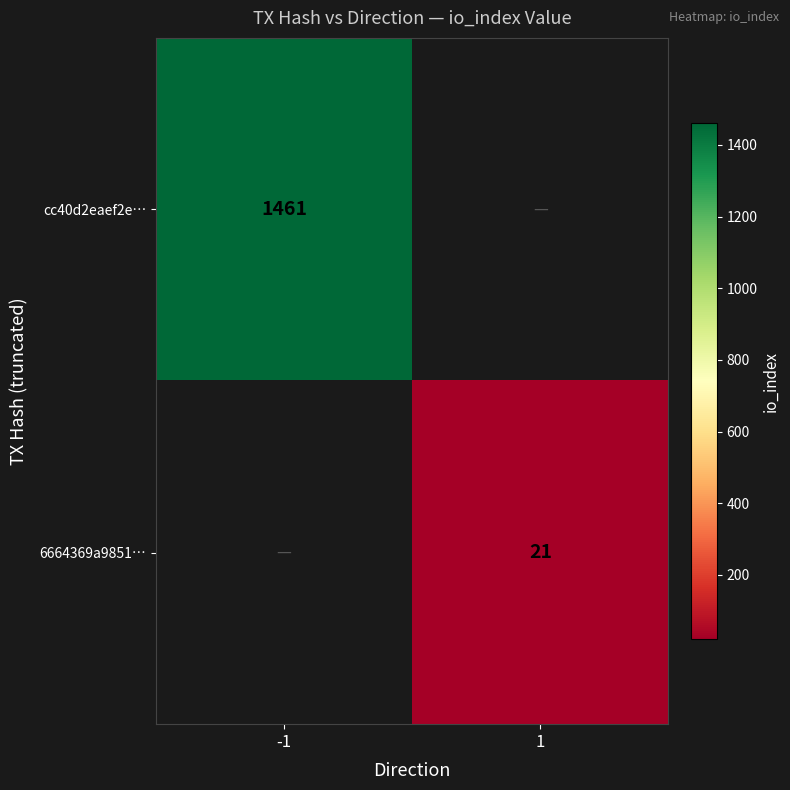

The cc40d2eaef2e… series shows 2298 at -1. True or false?

False